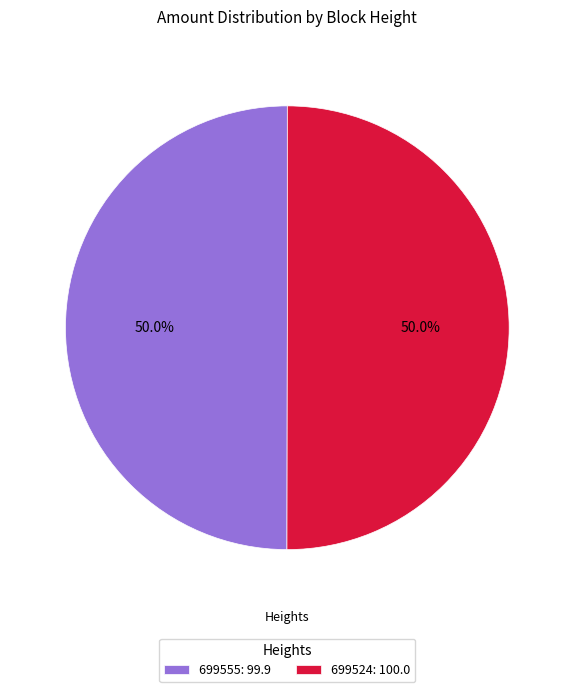

To the nearest percent, what is the average slice percentage?

50%